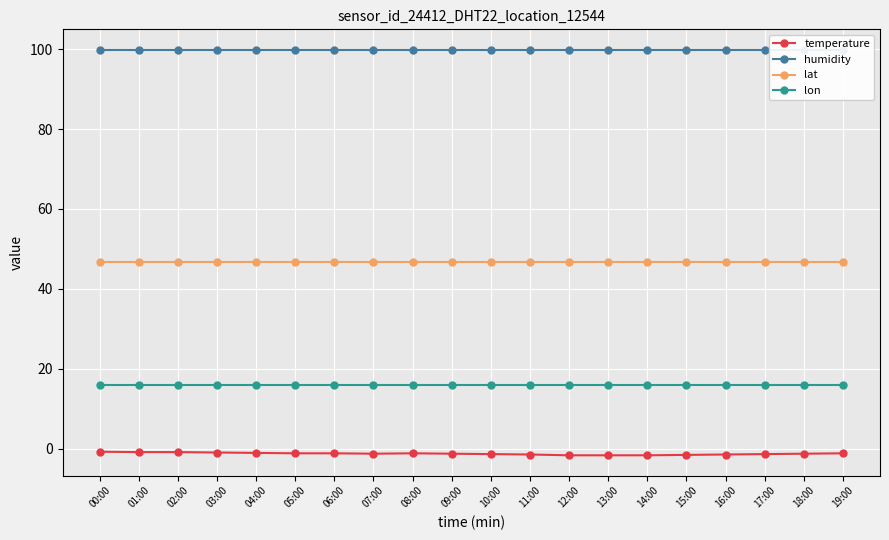

Reading left to right, extract all data points from this chart.

temperature: 00:00=-0.8	01:00=-0.9	02:00=-0.9	03:00=-1.0	04:00=-1.1	05:00=-1.2	06:00=-1.2	07:00=-1.3	08:00=-1.2	09:00=-1.3	10:00=-1.4	11:00=-1.5	12:00=-1.7	13:00=-1.7	14:00=-1.7	15:00=-1.6	16:00=-1.5	17:00=-1.4	18:00=-1.3	19:00=-1.2
humidity: 00:00=99.9	01:00=99.9	02:00=99.9	03:00=99.9	04:00=99.9	05:00=99.9	06:00=99.9	07:00=99.9	08:00=99.9	09:00=99.9	10:00=99.9	11:00=99.9	12:00=99.9	13:00=99.9	14:00=99.9	15:00=99.9	16:00=99.9	17:00=99.9	18:00=99.9	19:00=99.9
lat: 00:00=46.8	01:00=46.8	02:00=46.8	03:00=46.8	04:00=46.8	05:00=46.8	06:00=46.8	07:00=46.8	08:00=46.8	09:00=46.8	10:00=46.8	11:00=46.8	12:00=46.8	13:00=46.8	14:00=46.8	15:00=46.8	16:00=46.8	17:00=46.8	18:00=46.8	19:00=46.8
lon: 00:00=15.9	01:00=15.9	02:00=15.9	03:00=15.9	04:00=15.9	05:00=15.9	06:00=15.9	07:00=15.9	08:00=15.9	09:00=15.9	10:00=15.9	11:00=15.9	12:00=15.9	13:00=15.9	14:00=15.9	15:00=15.9	16:00=15.9	17:00=15.9	18:00=15.9	19:00=15.9